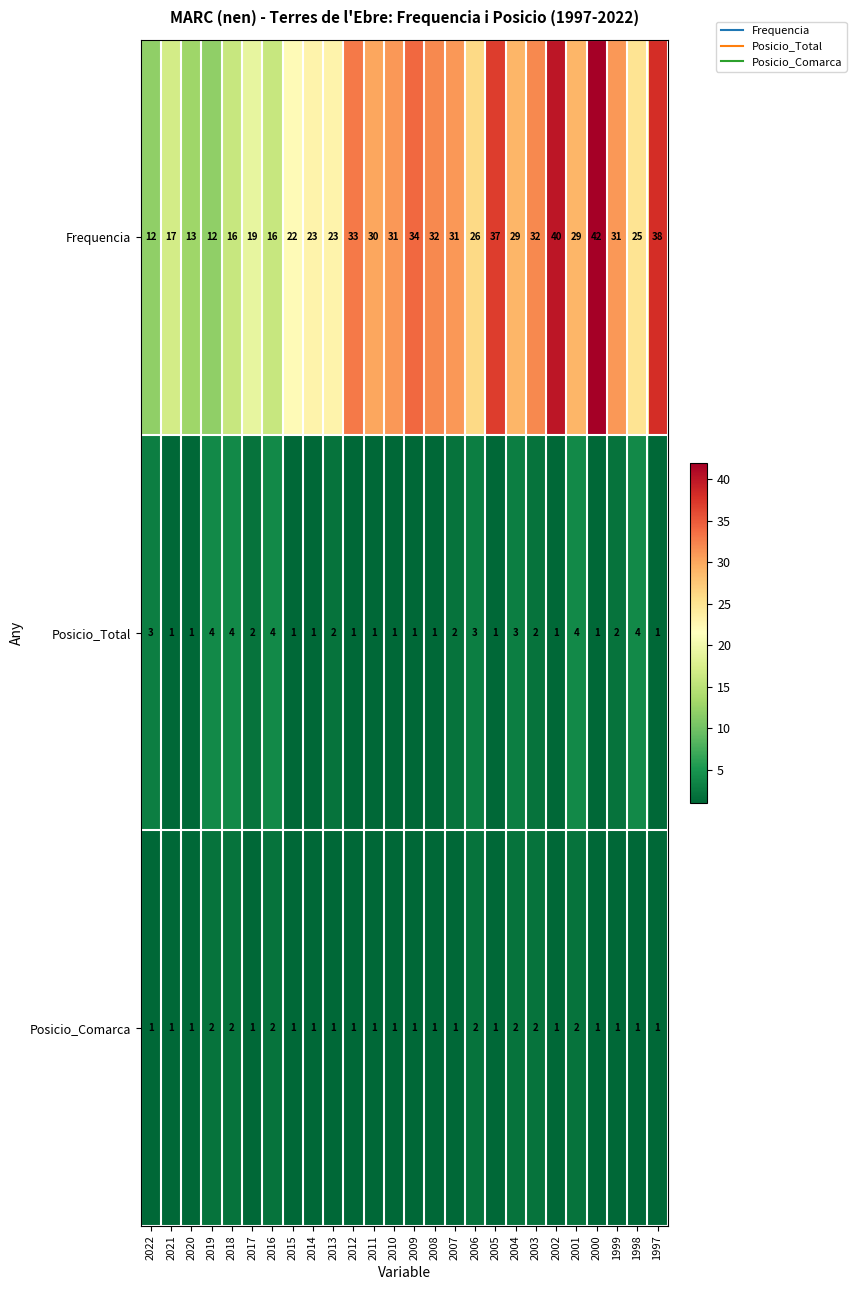

What is the sum of all Frequencia values?

693